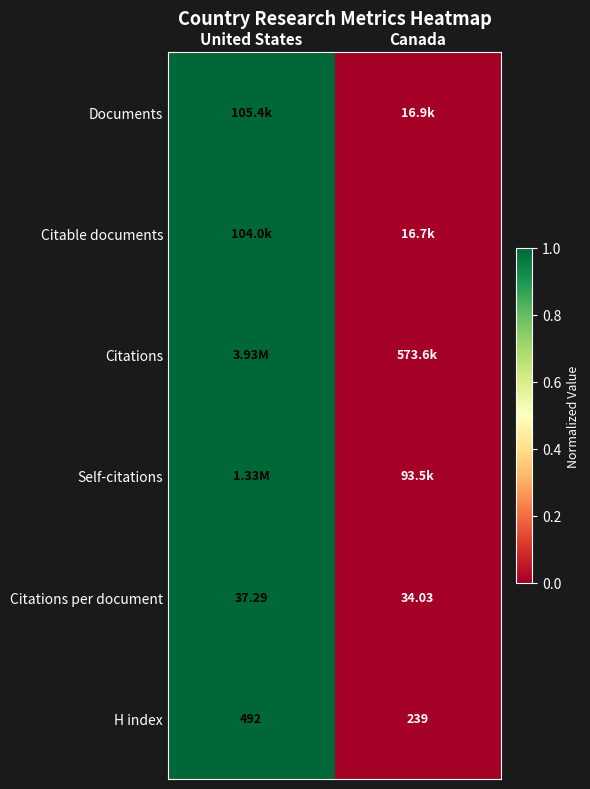

Which category has the lowest value in the Citations per document series?

Canada